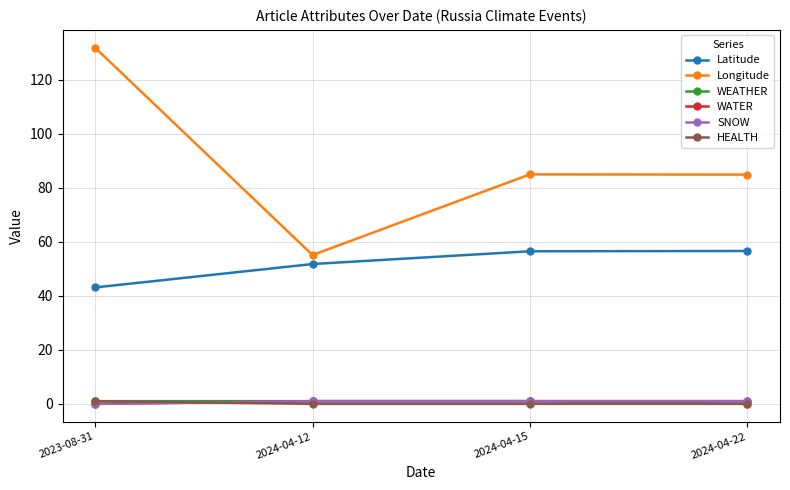

What is the label of the 1st point from the left?

2023-08-31